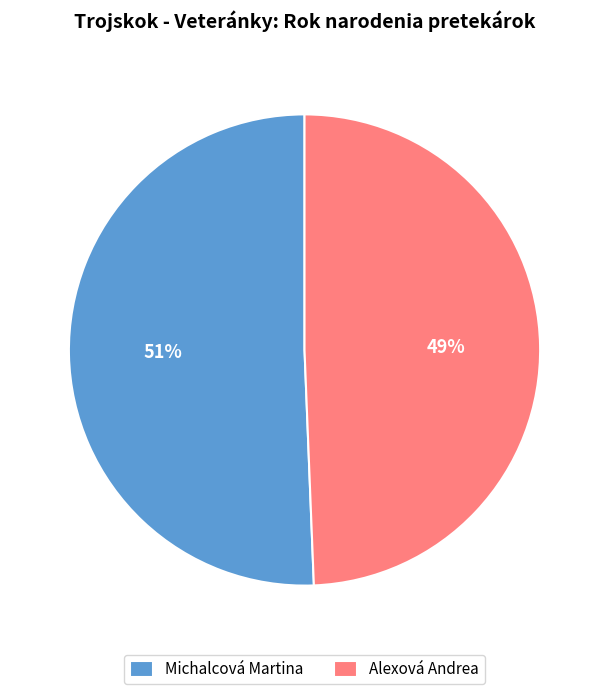

How many slices are in this pie chart?

2